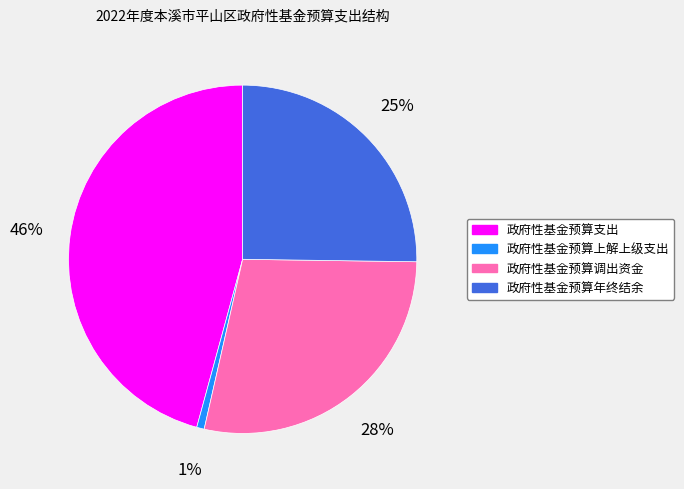

Which has a higher value, 政府性基金预算支出 or 政府性基金预算调出资金?

政府性基金预算支出